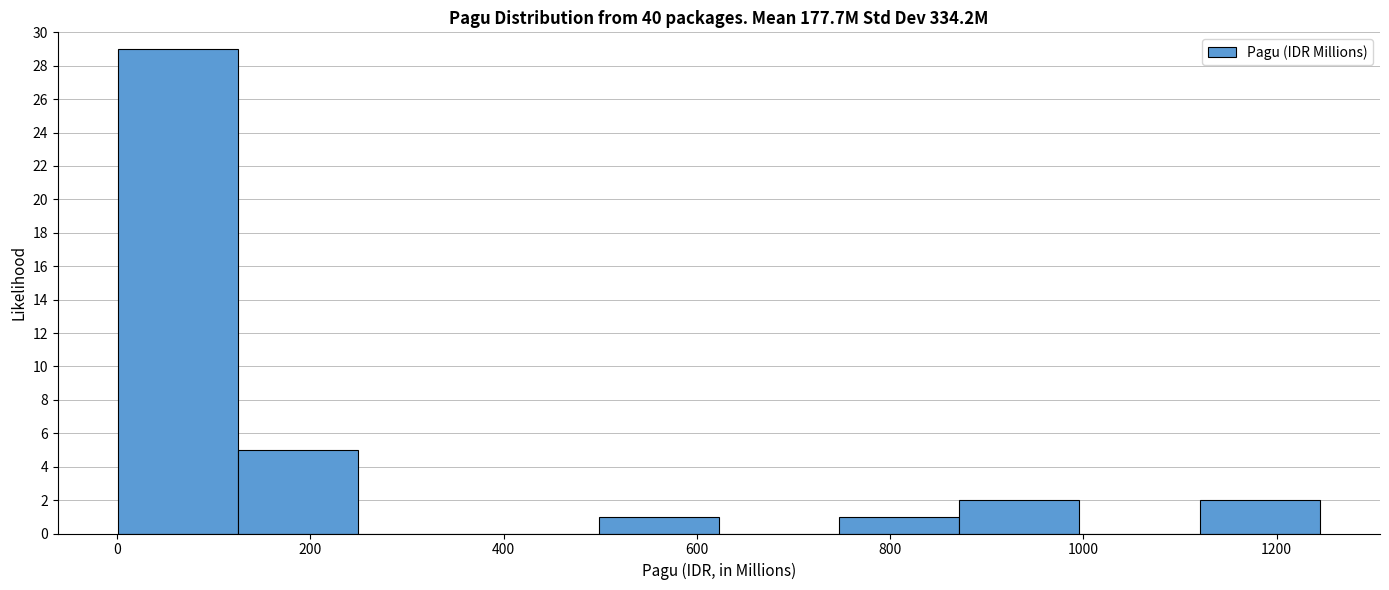

Reading left to right, transcribe this chart: for each bar, give the range it covers on the x-axis and its height. Neither the bar edges nor the heights are printed on the chart, so give them approximately, as read against the axes.

0 to 120: 29
120 to 240: 5
240 to 380: 0
380 to 500: 0
500 to 620: 1
620 to 740: 0
740 to 880: 1
880 to 1000: 2
1000 to 1120: 0
1120 to 1240: 2